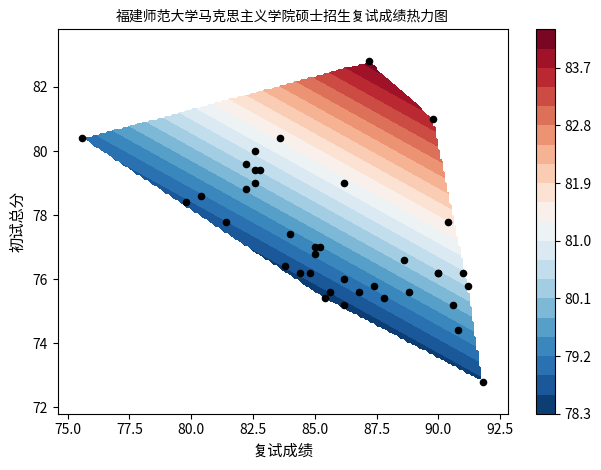

How many values are below 76?

11